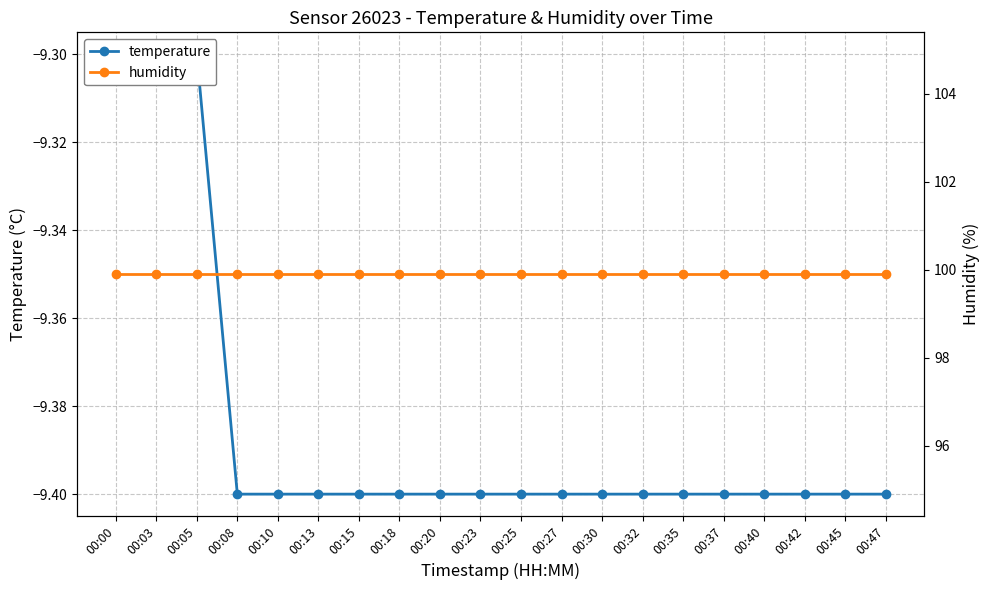

Which series has the widest spread of values?

temperature